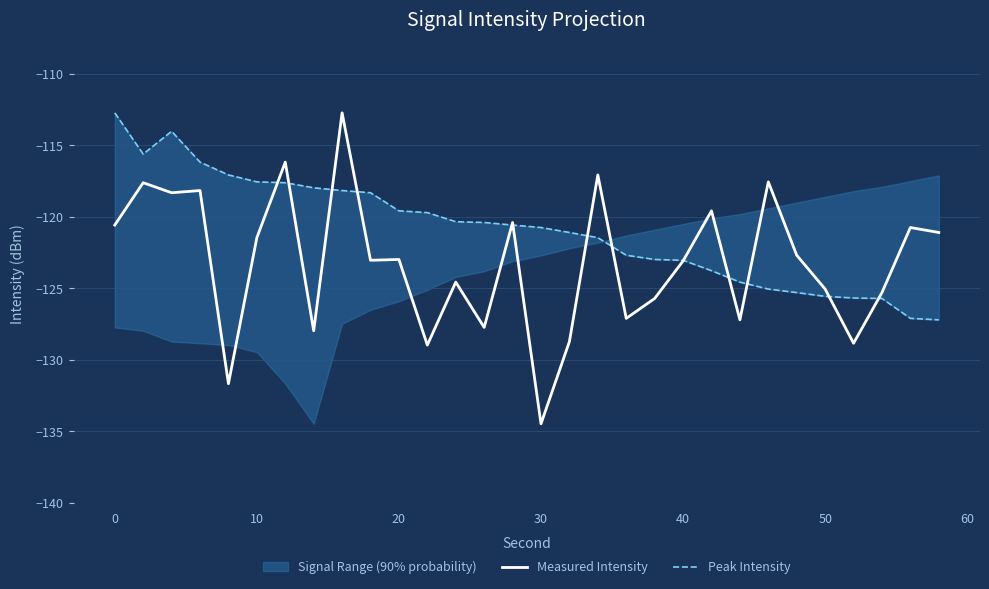

How many interior local valleys does the Measured Intensity series have?

10